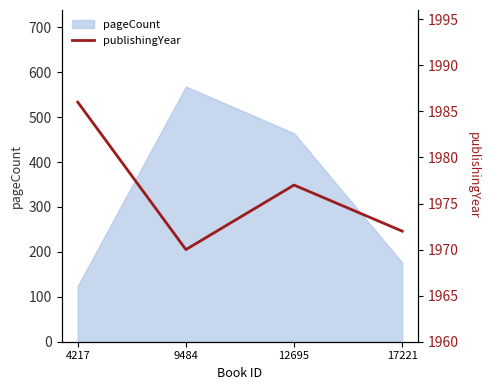

Does the chart have visible grid lines?

No